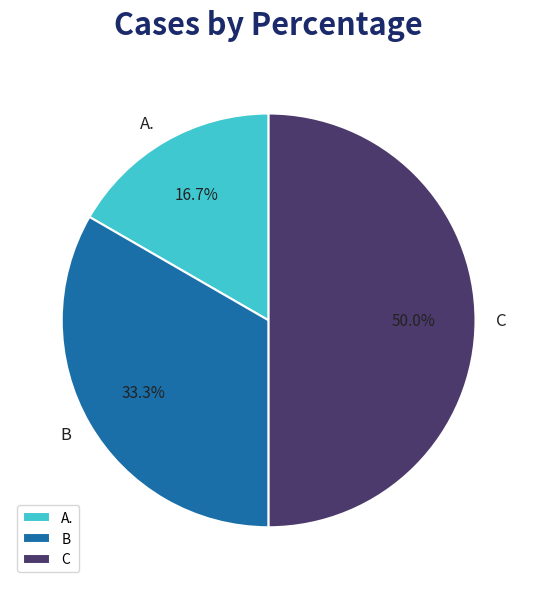

Does A. account for over 50% of the chart?

No